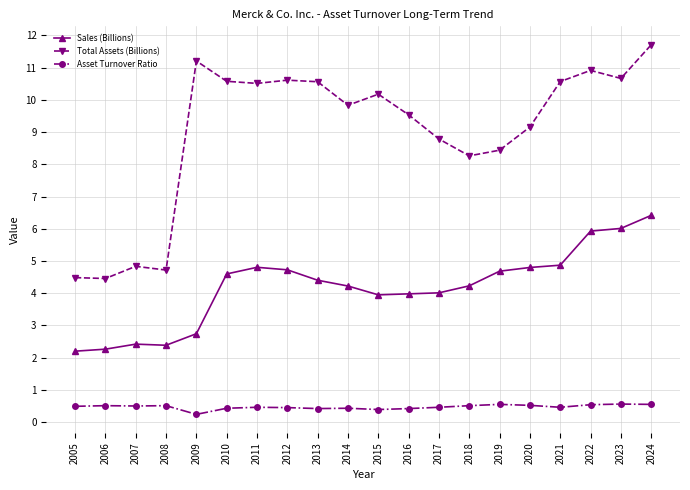

Is it true that Sales (Billions) equals 4.8 at 2009?

False